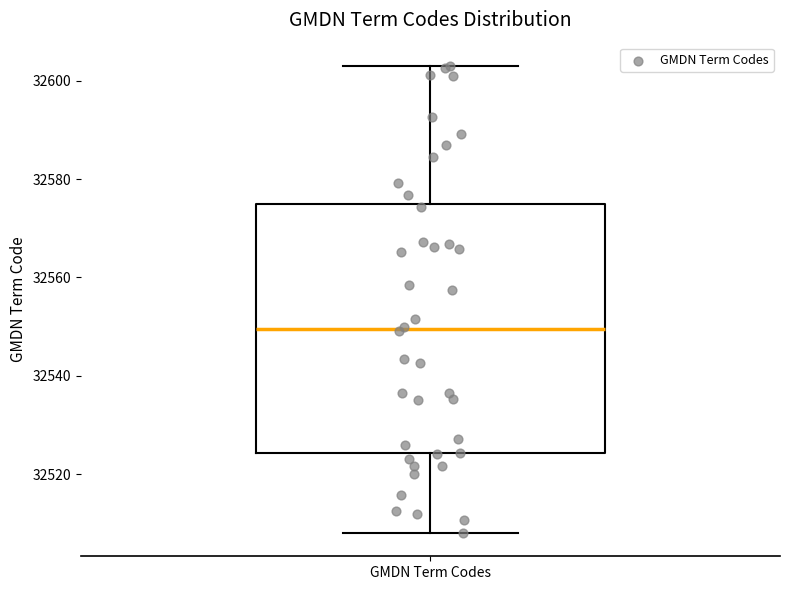

Where does the upper whisker of the box for GMDN Term Codes end on the y-axis? The values are not printed on the chart, so give them approximately, as read against the axis.

32602